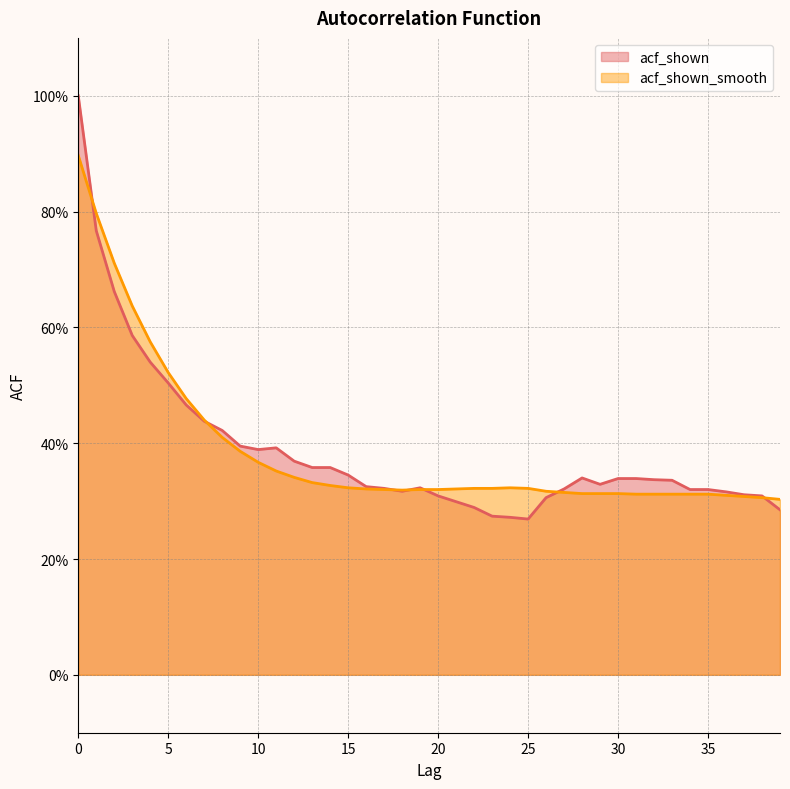

At which category does acf_shown reach its first local valley?

10